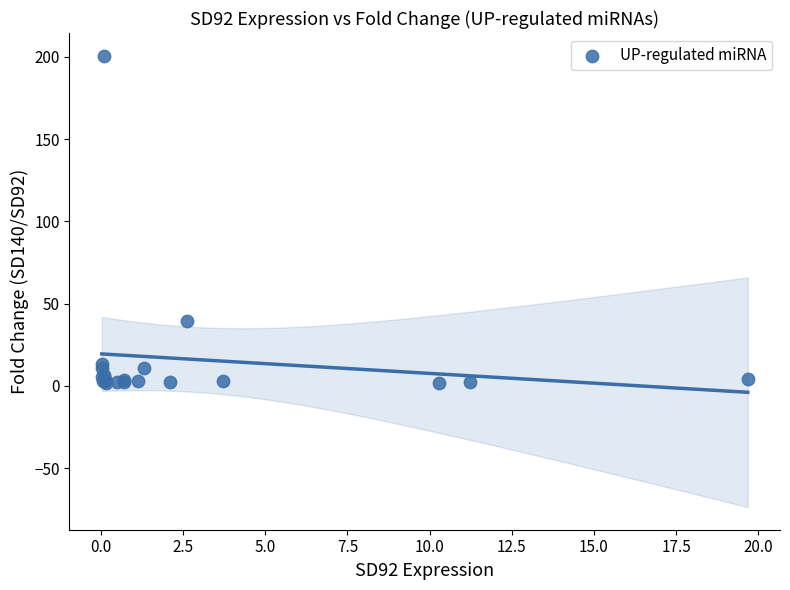

What Y value in the scatter plot is closest to 101?

39.4